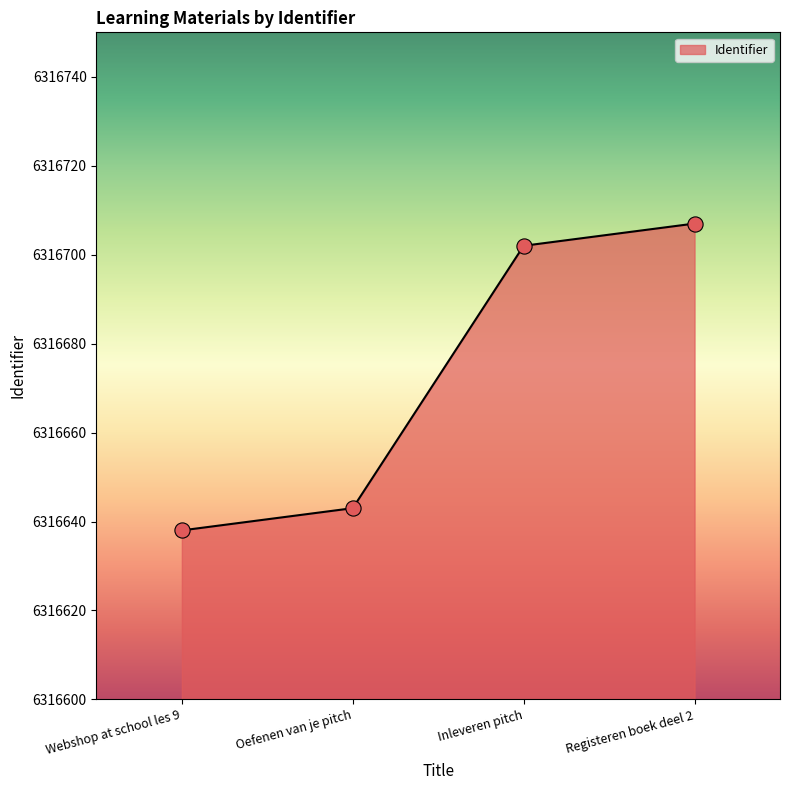

Between Registeren boek deel 2 and Inleveren pitch, which is larger?

Registeren boek deel 2